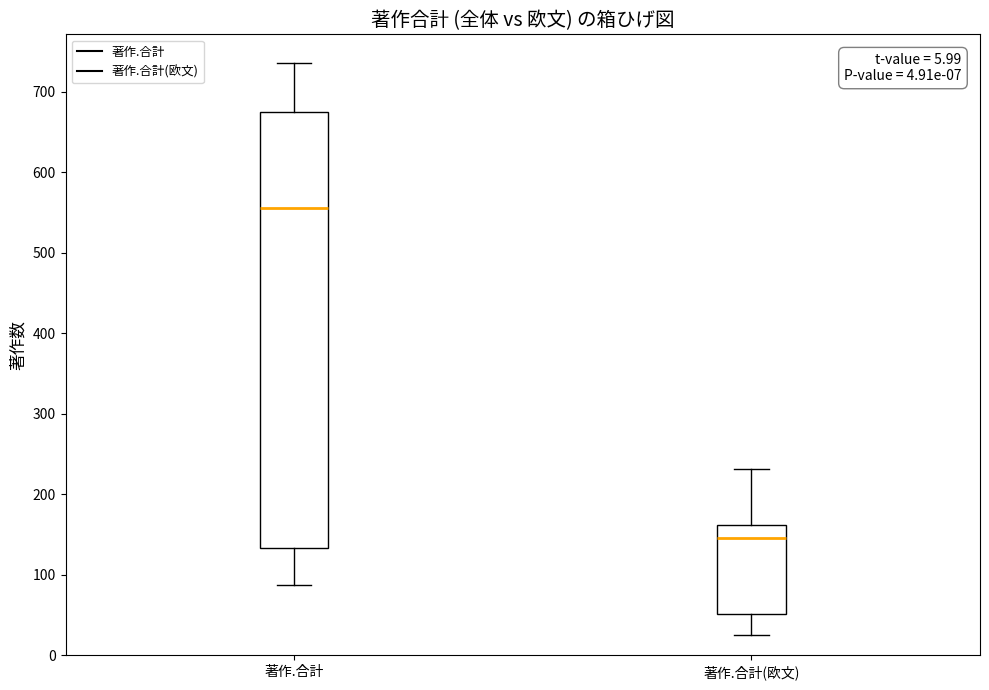

Which box has the lowest median line?

著作.合計(欧文)